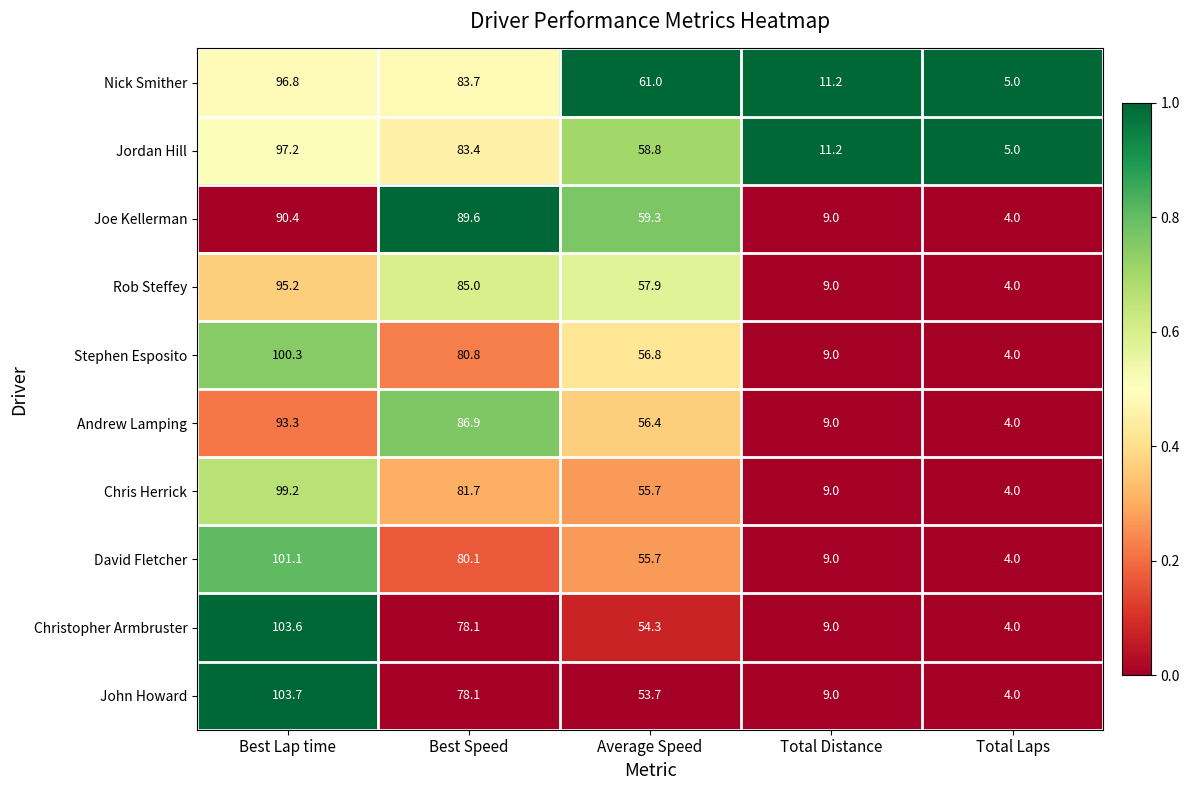

At which category does the chart reach its peak across all series?

Best Lap time